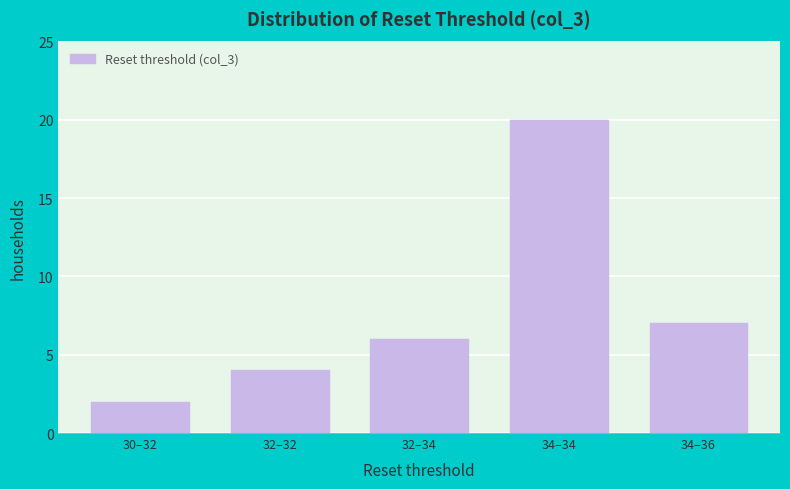

Reading right to left, what are all the values shown in this chart?

7	20	6	4	2